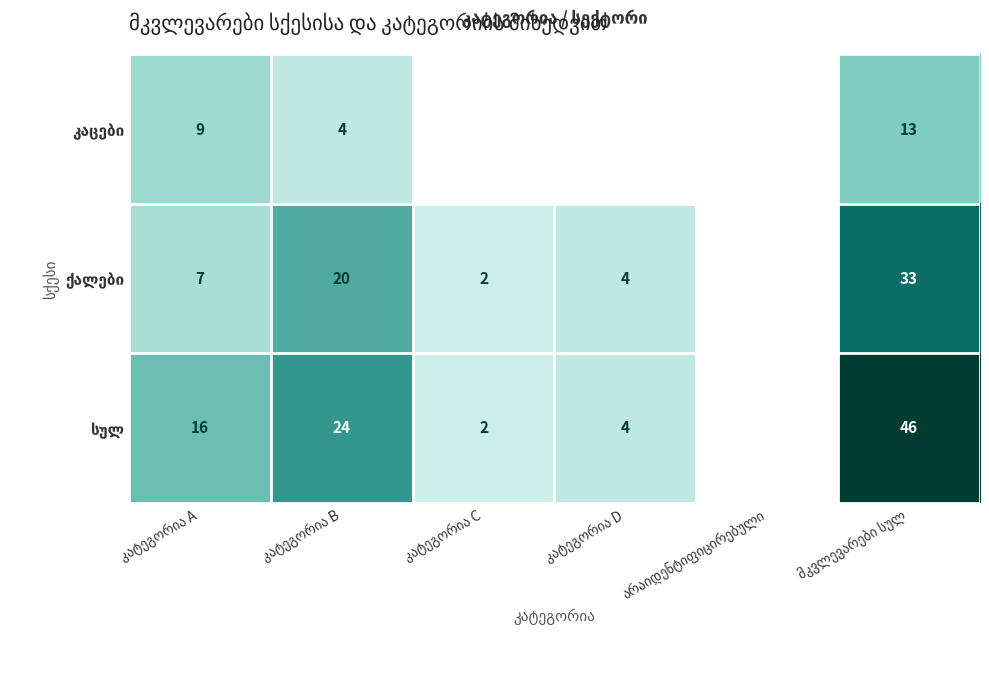

What is the sum of the სულ values at კატეგორია D and კატეგორია A?

20.0